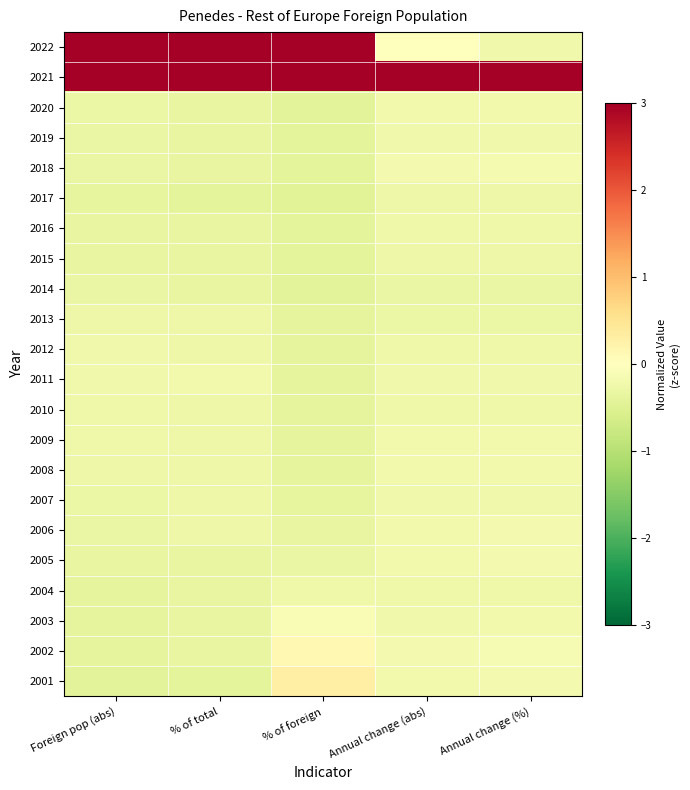

Between Annual change (%) and % of foreign, which is larger?

% of foreign